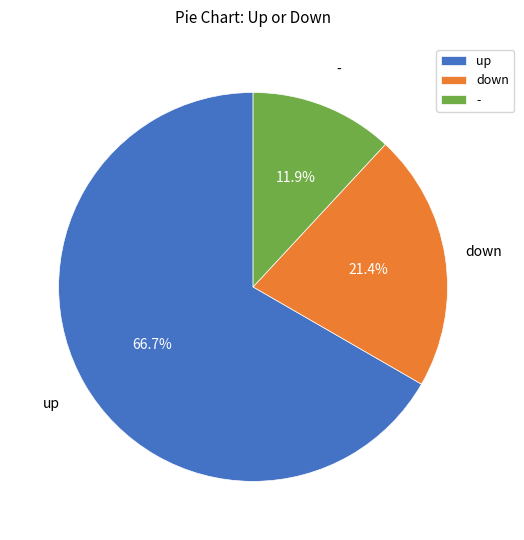

To the nearest percent, what portion does up represent?

67%